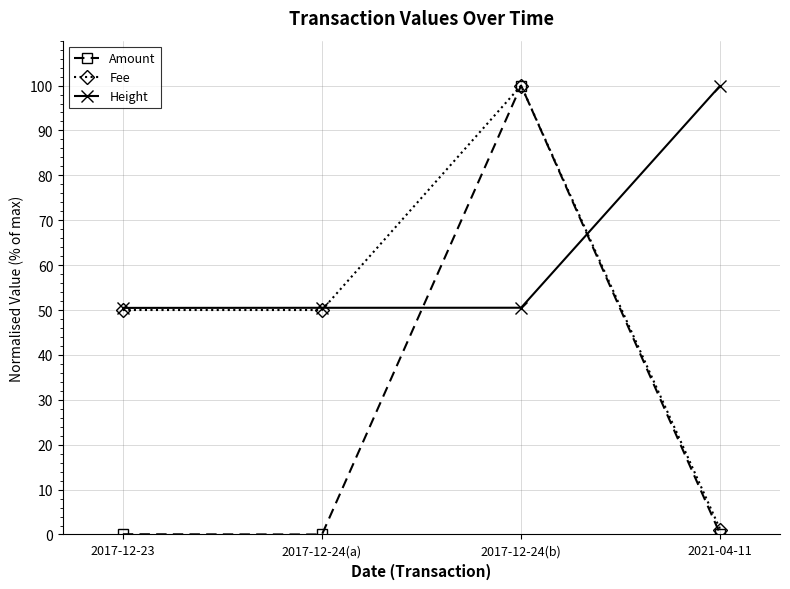

List the series in order of their overall mean, lowest first.

Amount, Fee, Height